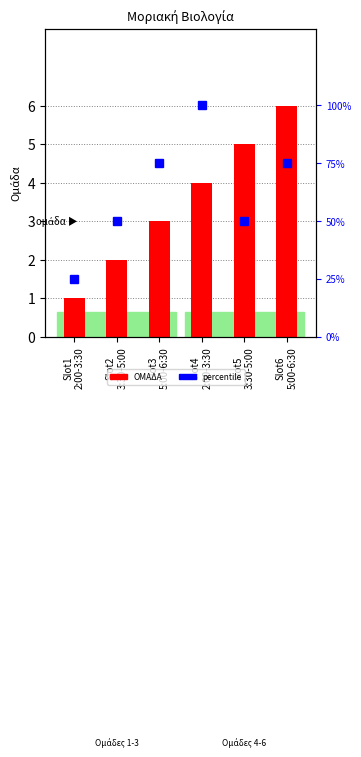

What is the label of the 2nd bar from the left?

Slot2
3:30-5:00